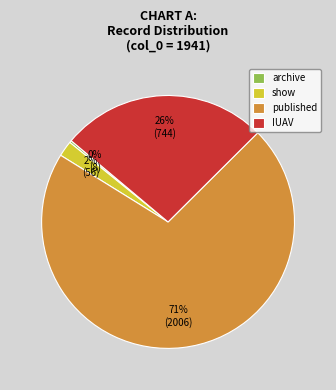

The published slice represents 65% of the pie. True or false?

False